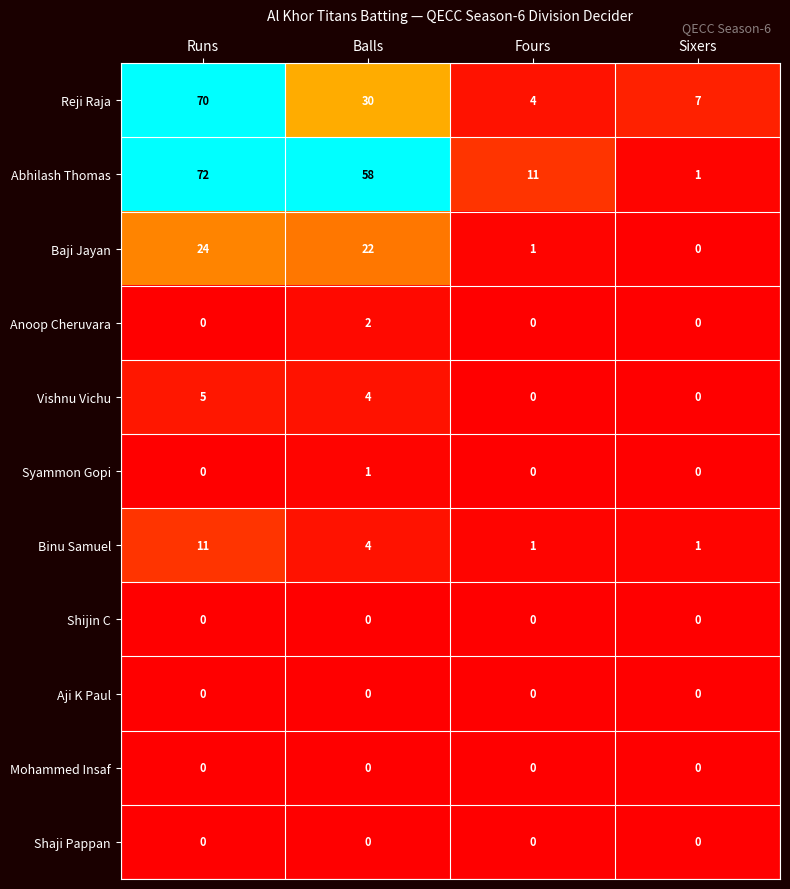

Is it true that Shijin C equals 0 at Fours?

True